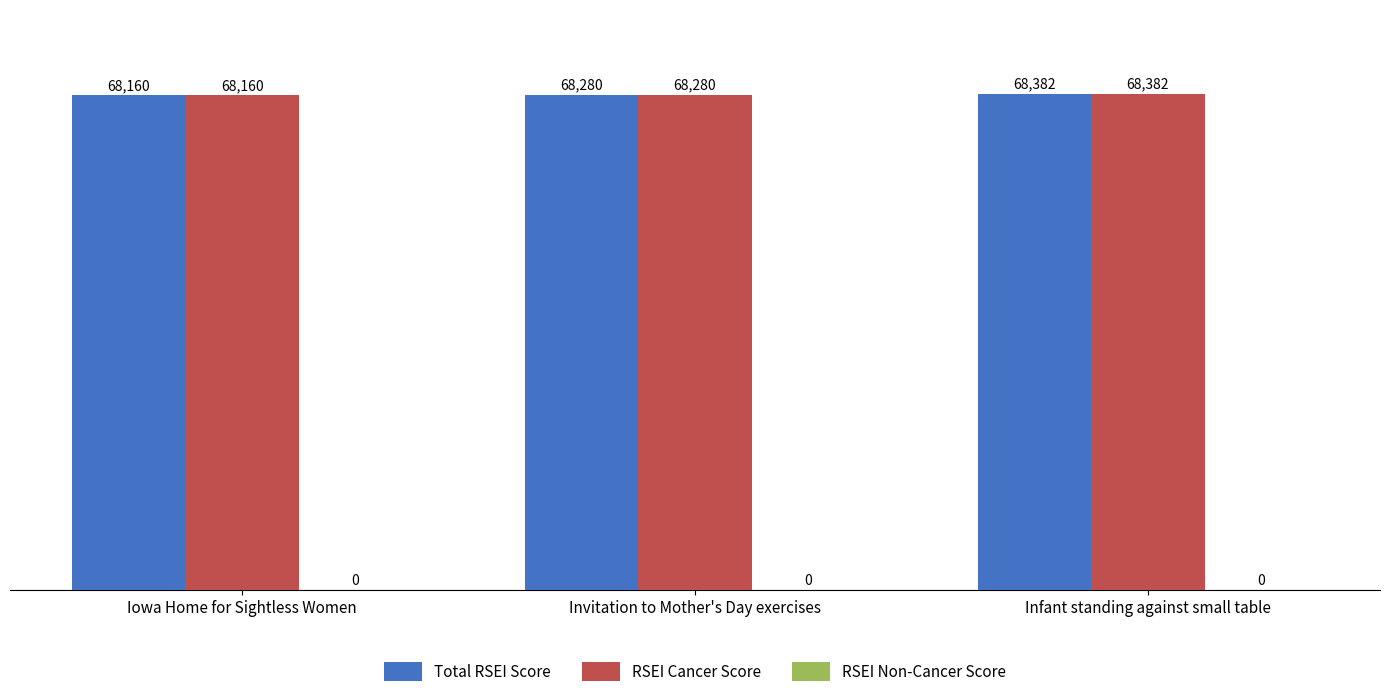

What is the maximum value shown in the chart?

68382